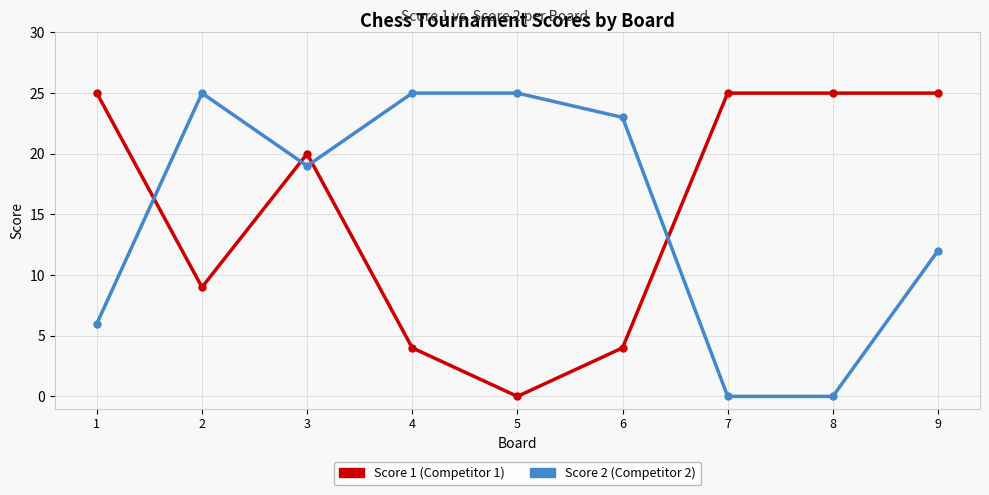

What is the spread (max minus min) of values at 2?

16